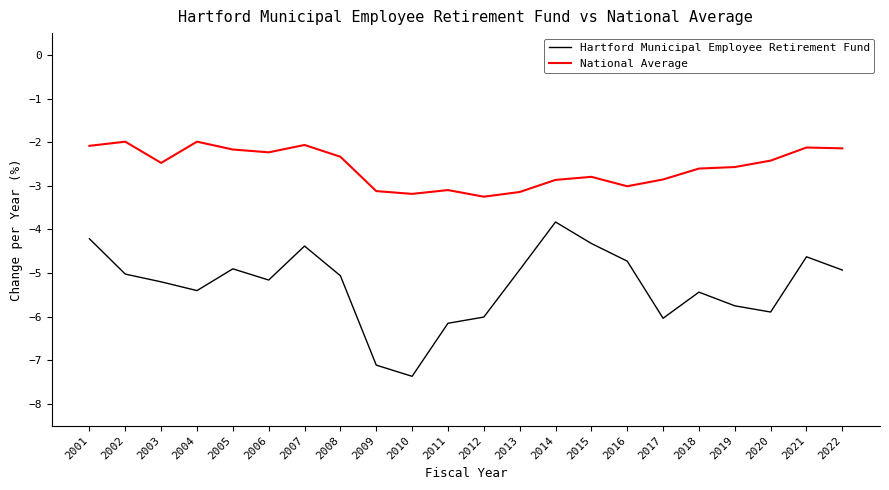

True or false: Hartford Municipal Employee Retirement Fund and National Average intersect in this chart.

False